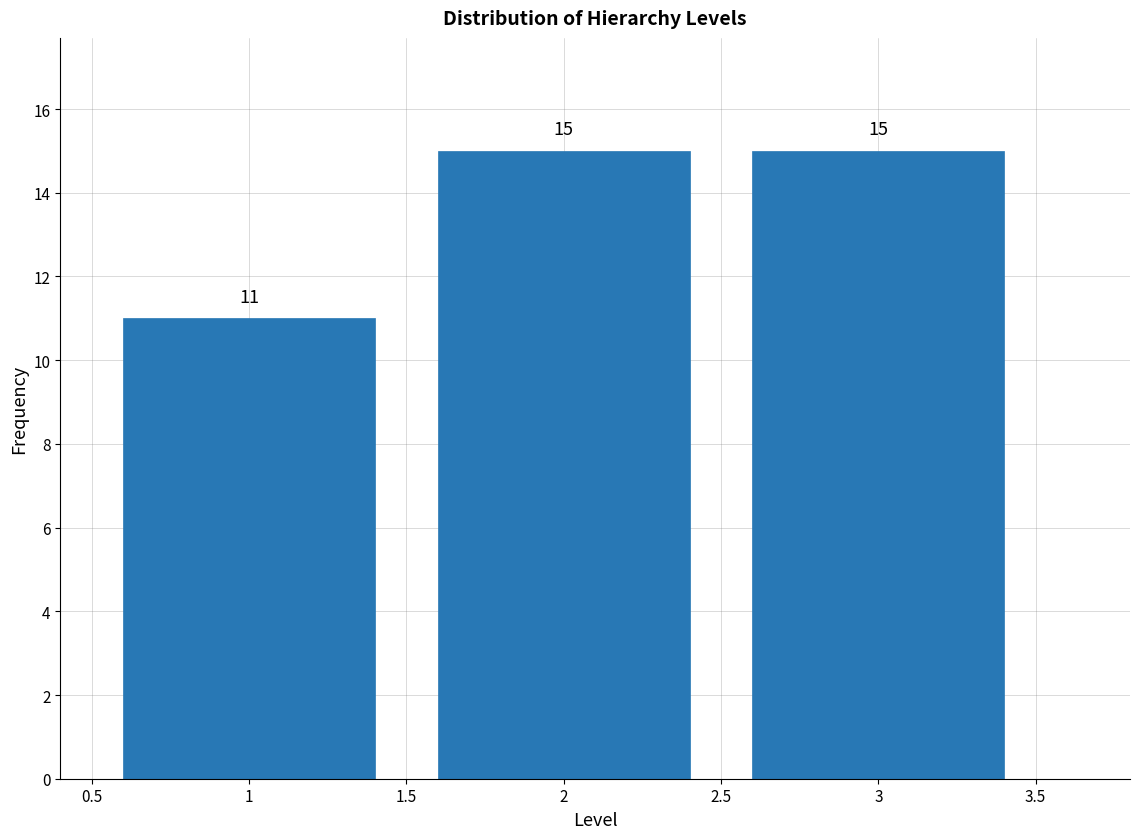

Reading right to left, transcribe all the data shown in this chart.

15	15	11